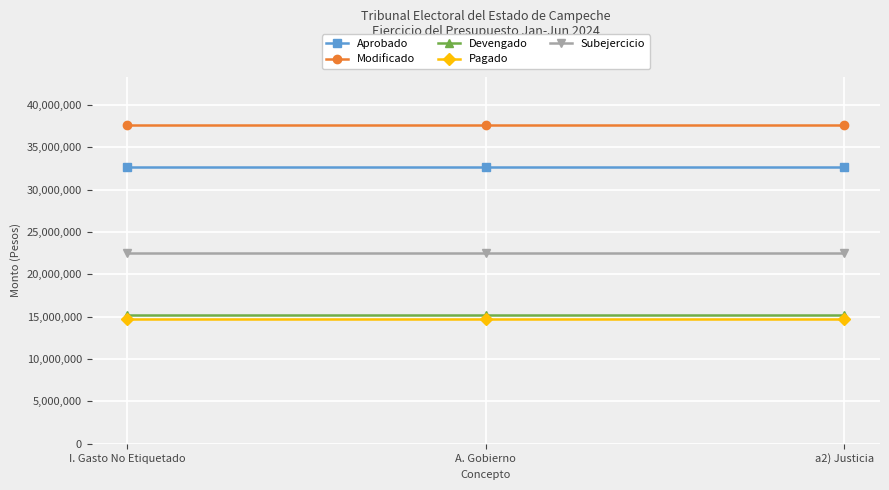

What is the minimum value shown in the chart?

14785200.5